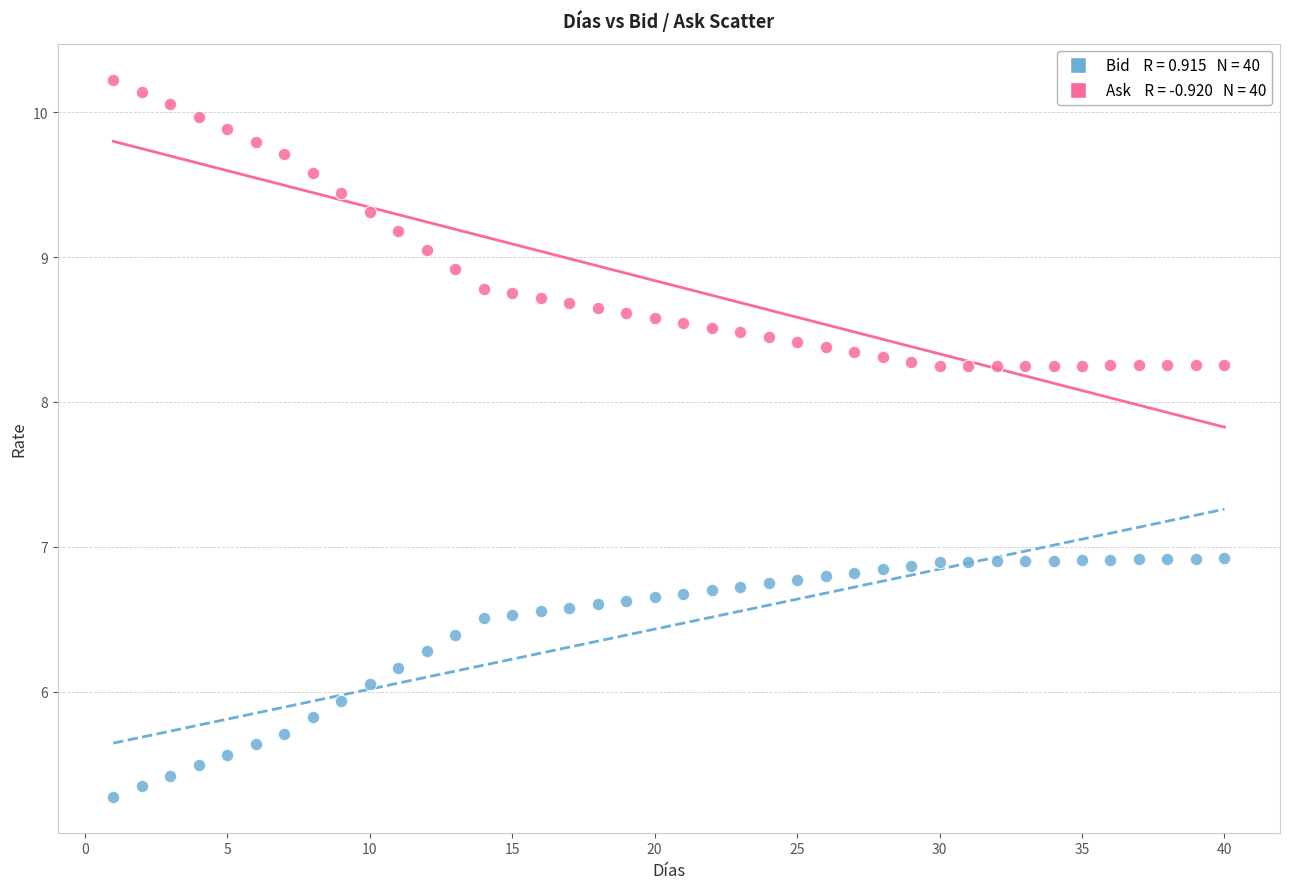

Across all data points, what is the range of X values (max minus min)?

39.0